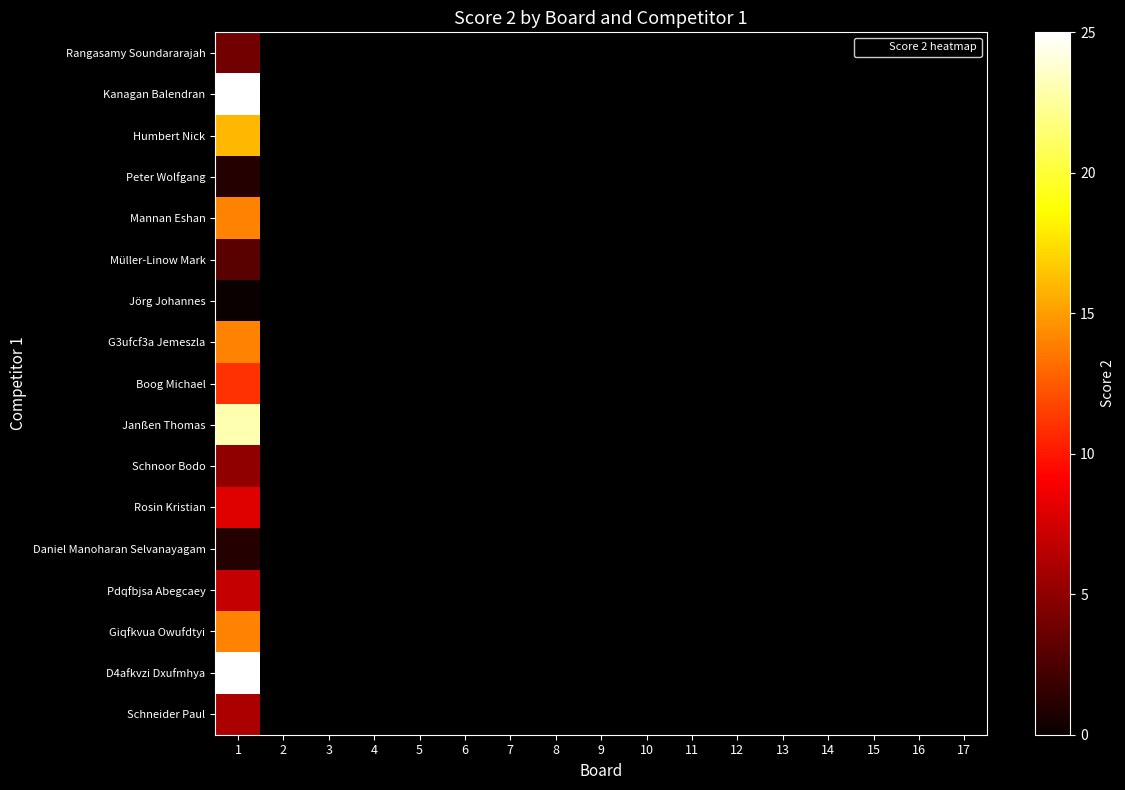

How many data points does each series have?

17